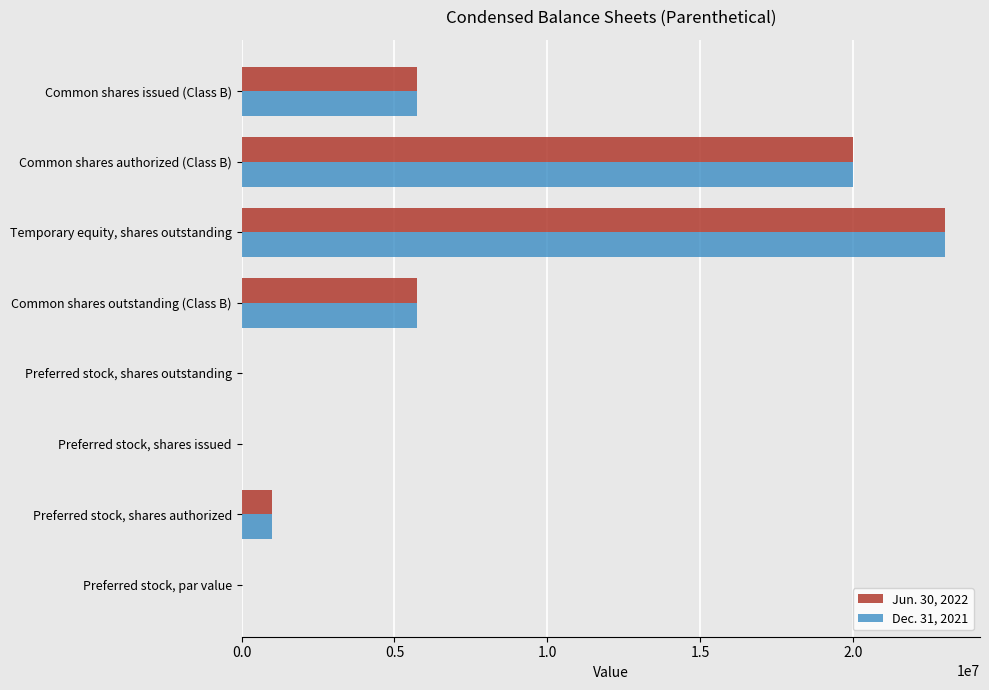

What is the sum of the Jun. 30, 2022 values at Preferred stock, shares authorized and Preferred stock, shares outstanding?

1000000.0